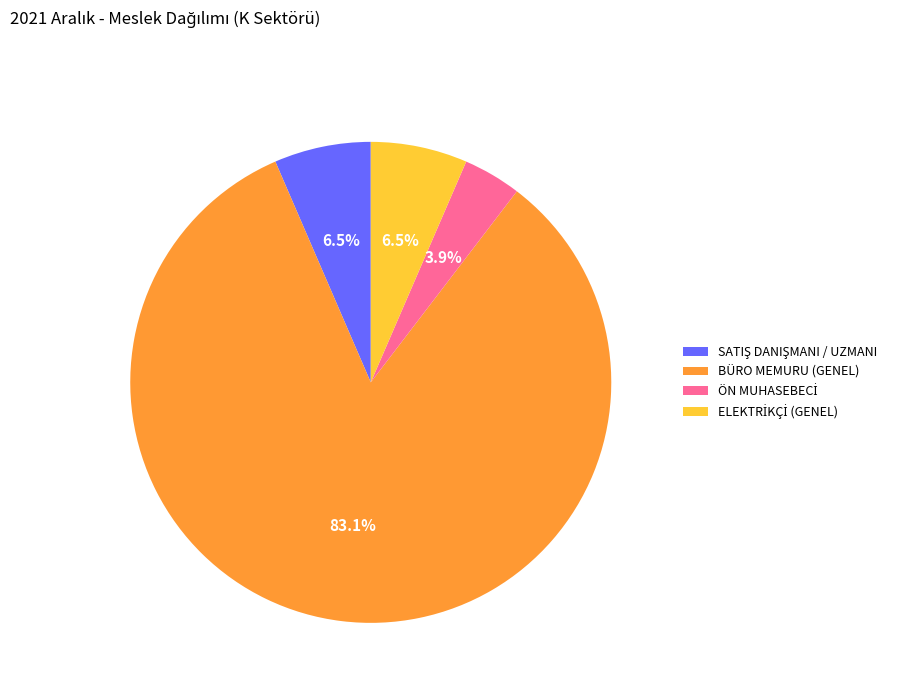

Which category has the biggest portion of the pie?

BÜRO MEMURU (GENEL)